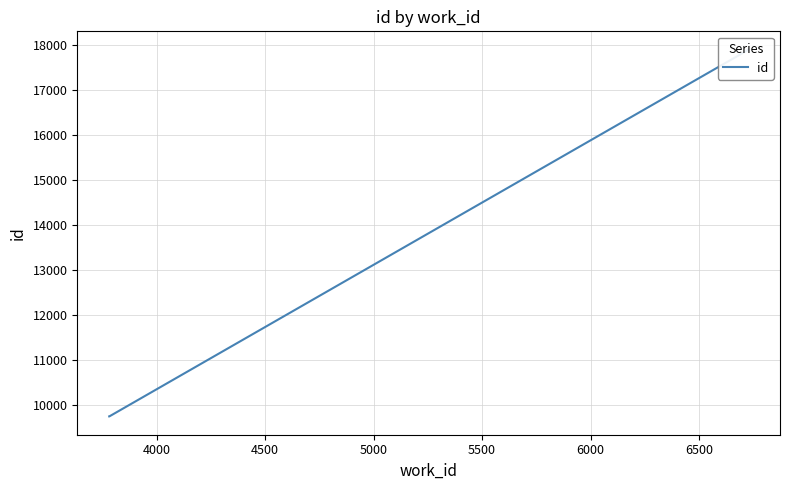

At which label is the value closest to 13820?

4500